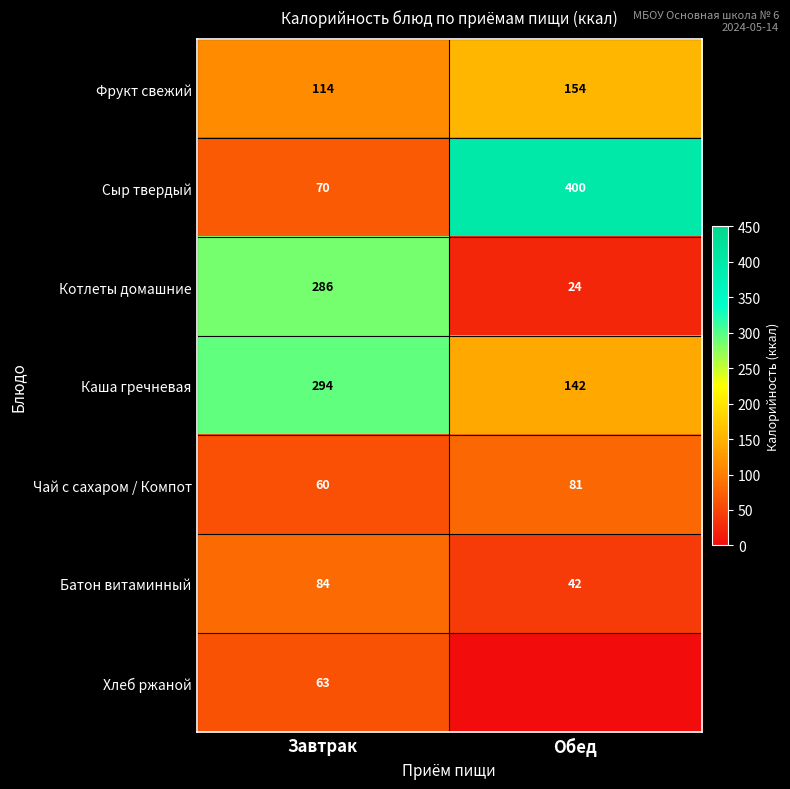

List the labels in order of Котлеты домашние value, largest first.

Завтрак, Обед